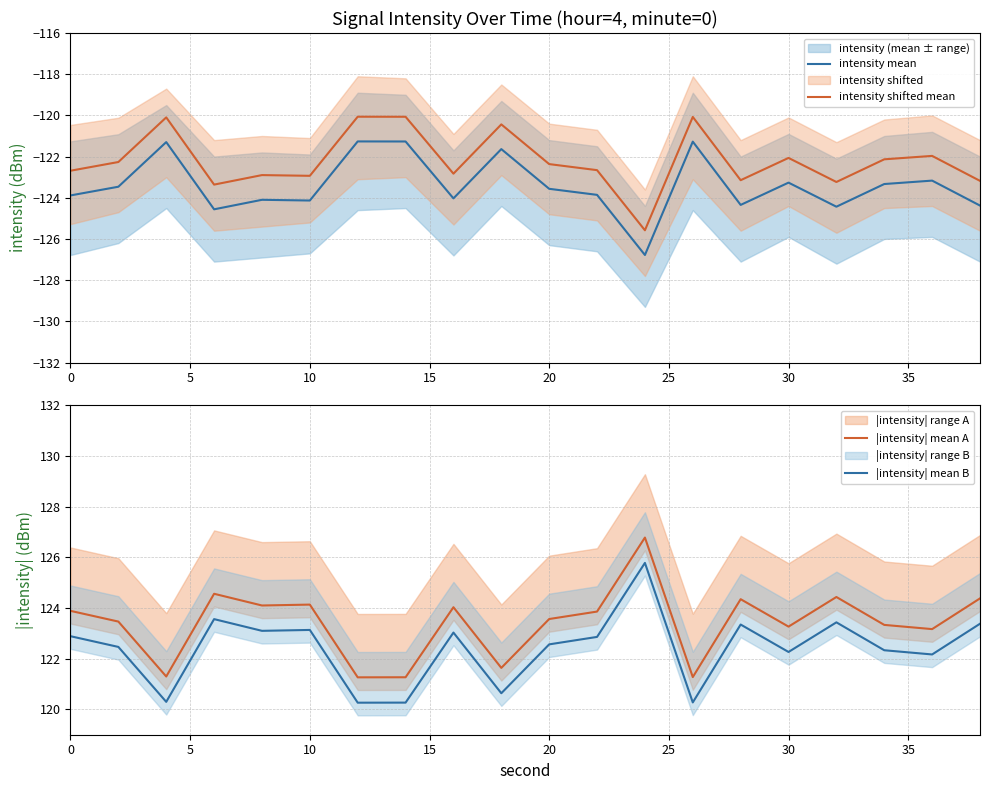

True or false: intensity mean and intensity shifted mean intersect in this chart.

False